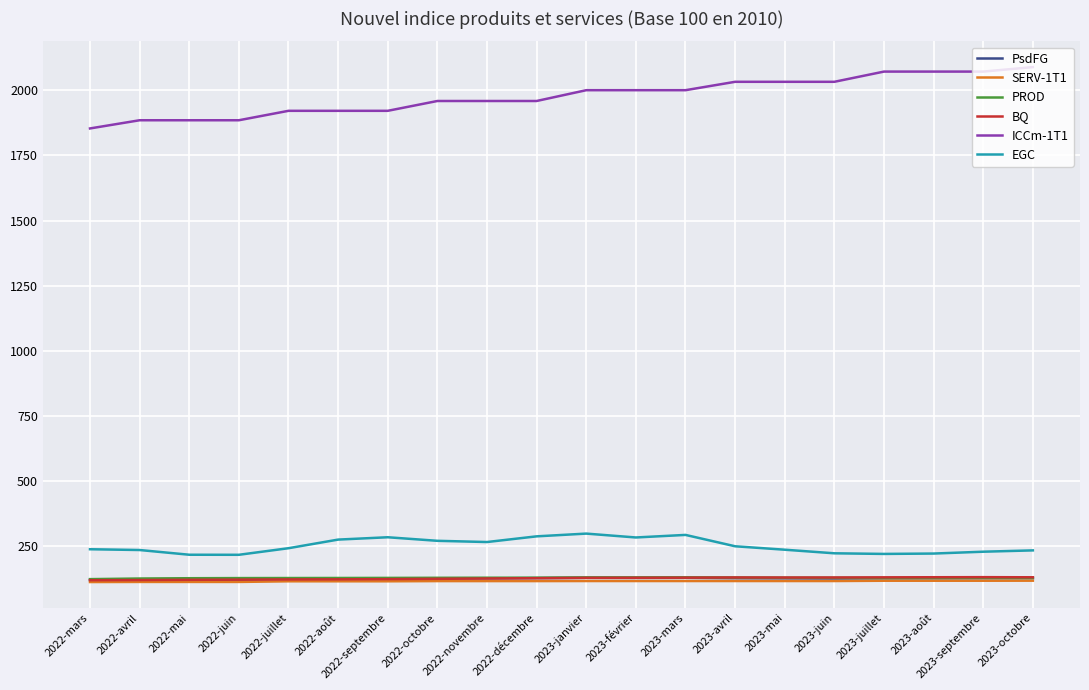

Which series has the largest total across all categories?

ICCm-1T1